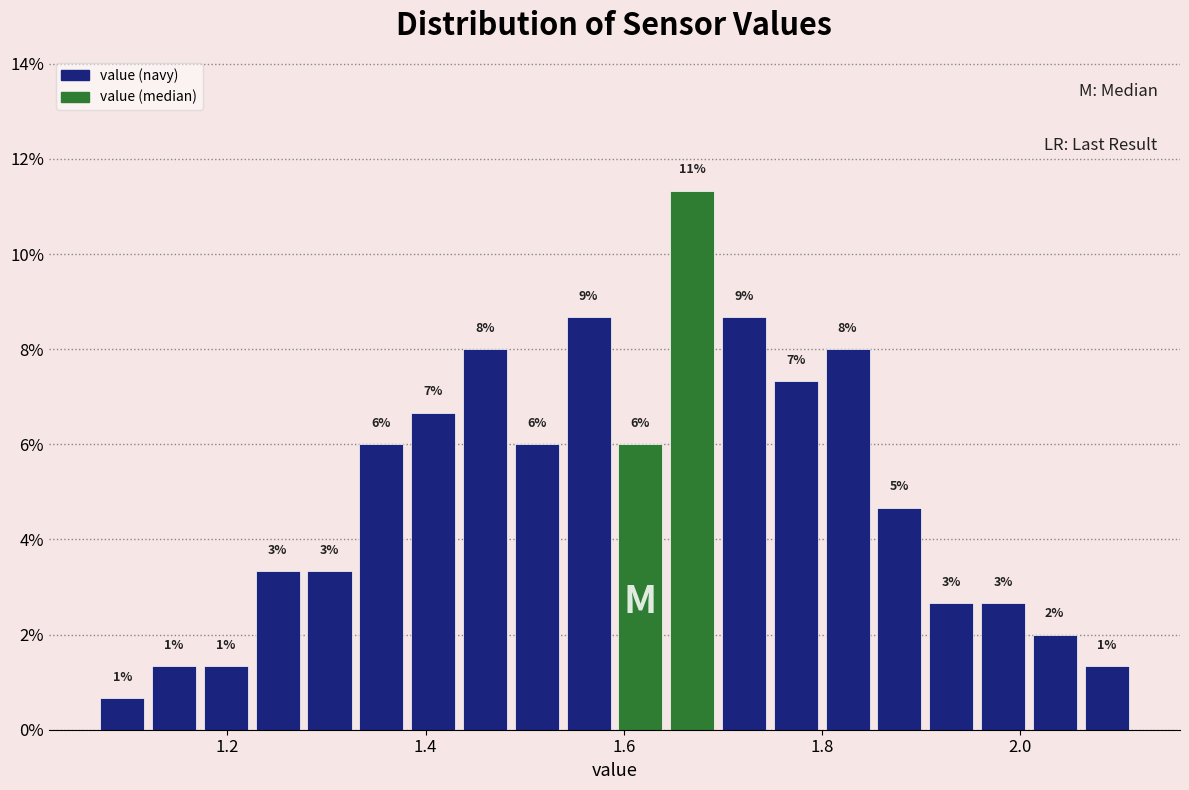

Read against the x-axis, roughly where is the centre of the tallest bar?

1.66